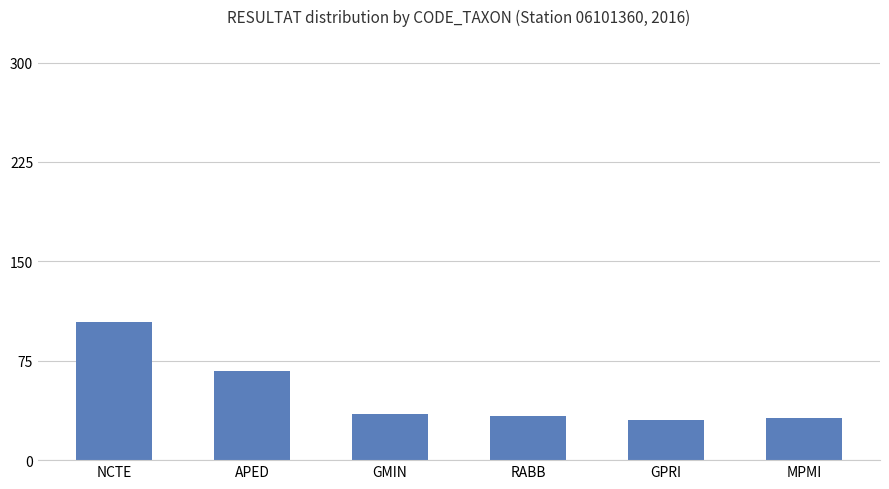

Are the bars horizontal?

No